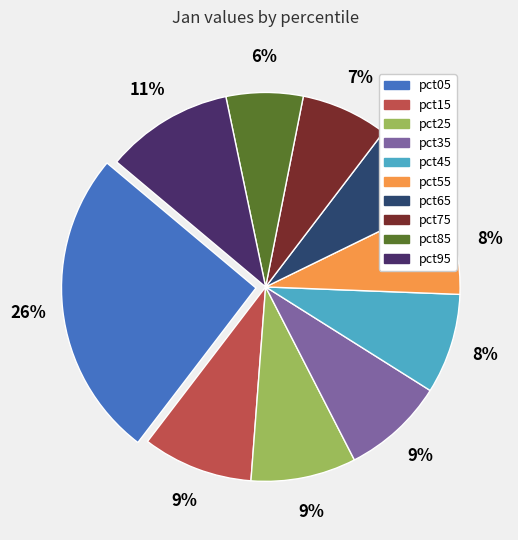

To the nearest percent, what is the average slice percentage?

10%